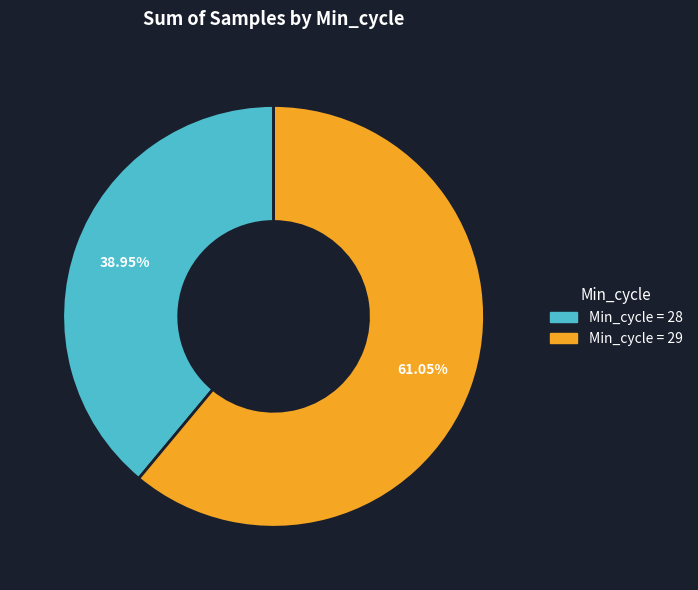

Is there any slice that represents more than half of the pie?

Yes